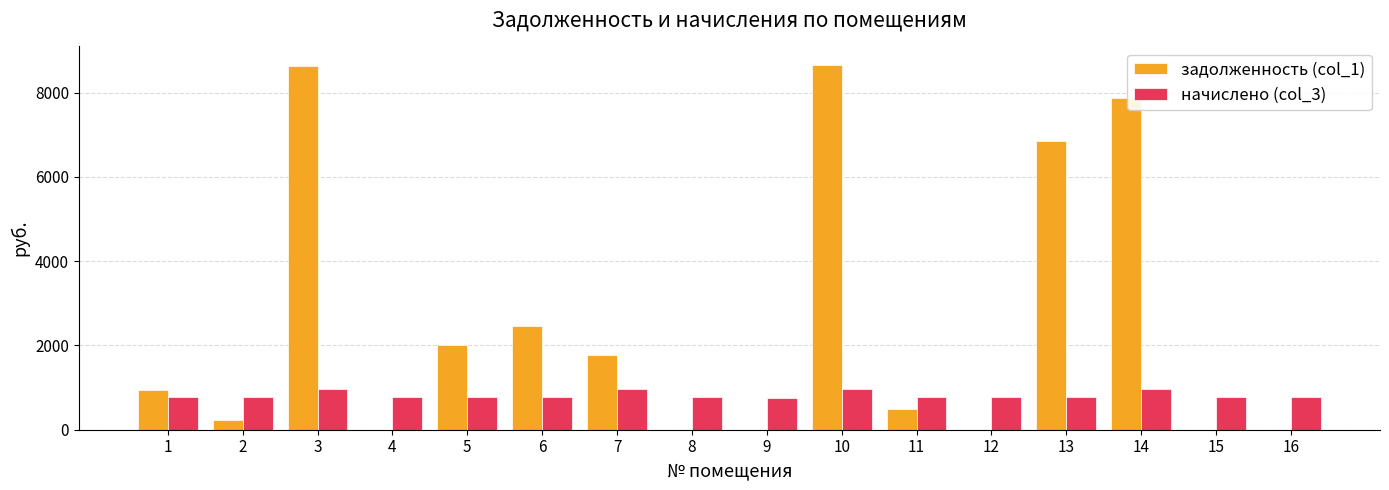

What is the greatest value displayed?

8661.4